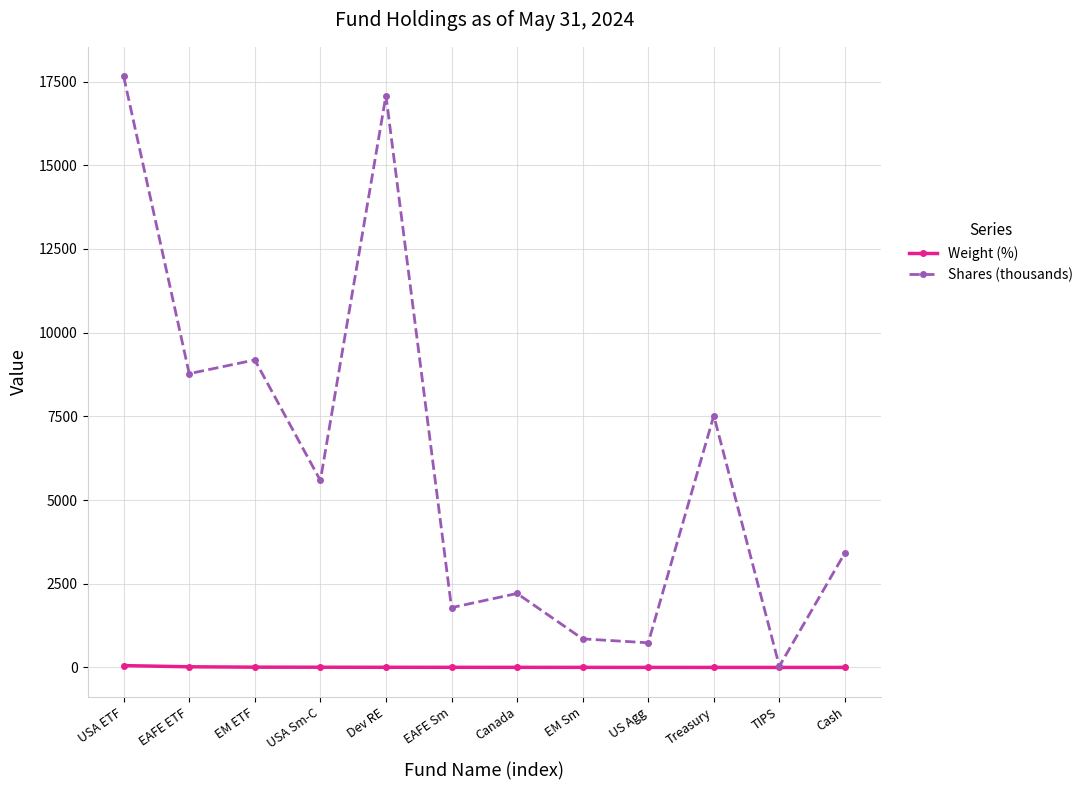

Where is the first local maximum for Shares (thousands)?

EM ETF